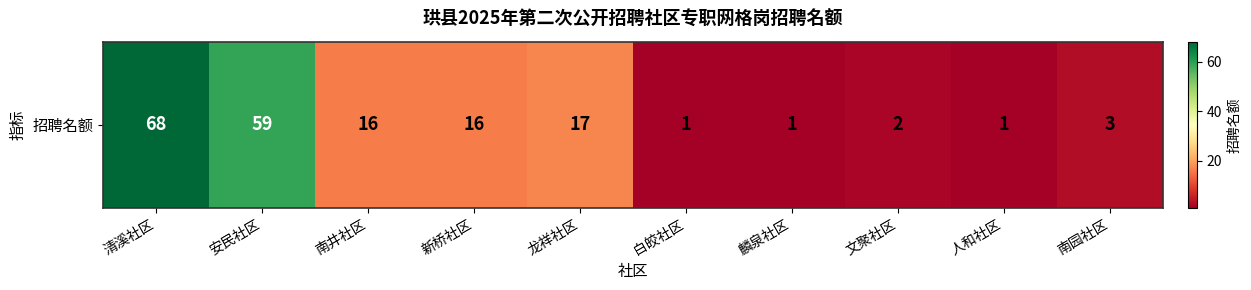

What is the difference between the values at 文聚社区 and 新桥社区?

14